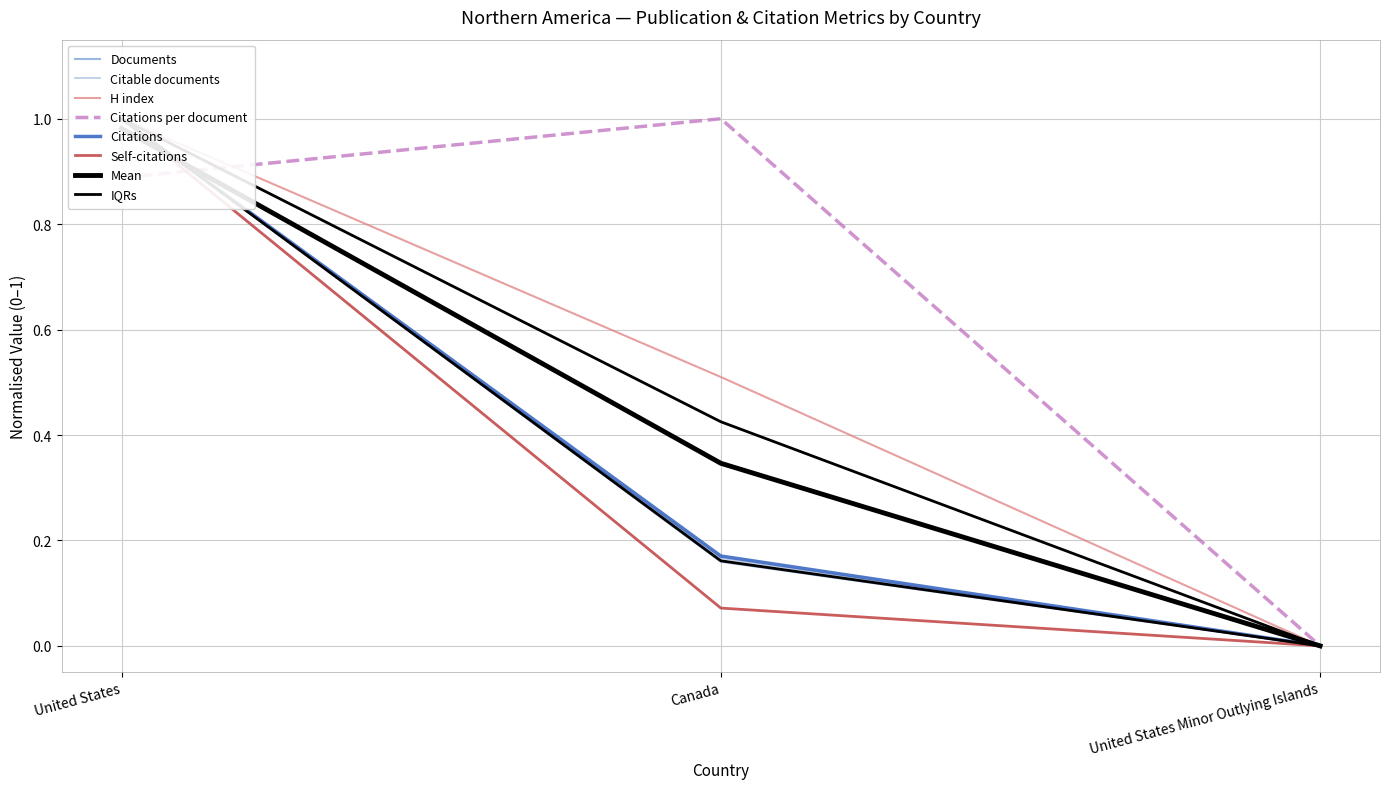

What is the difference between the Citable documents values at United States Minor Outlying Islands and United States?

1.0